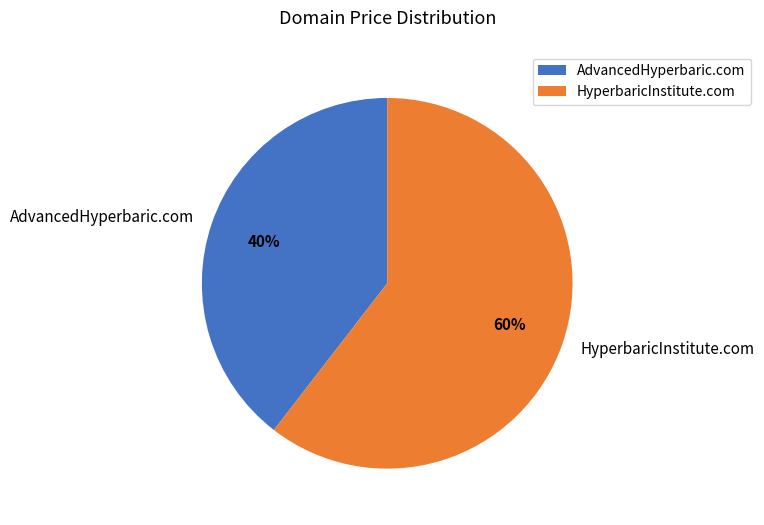

How many segments does this pie chart have?

2